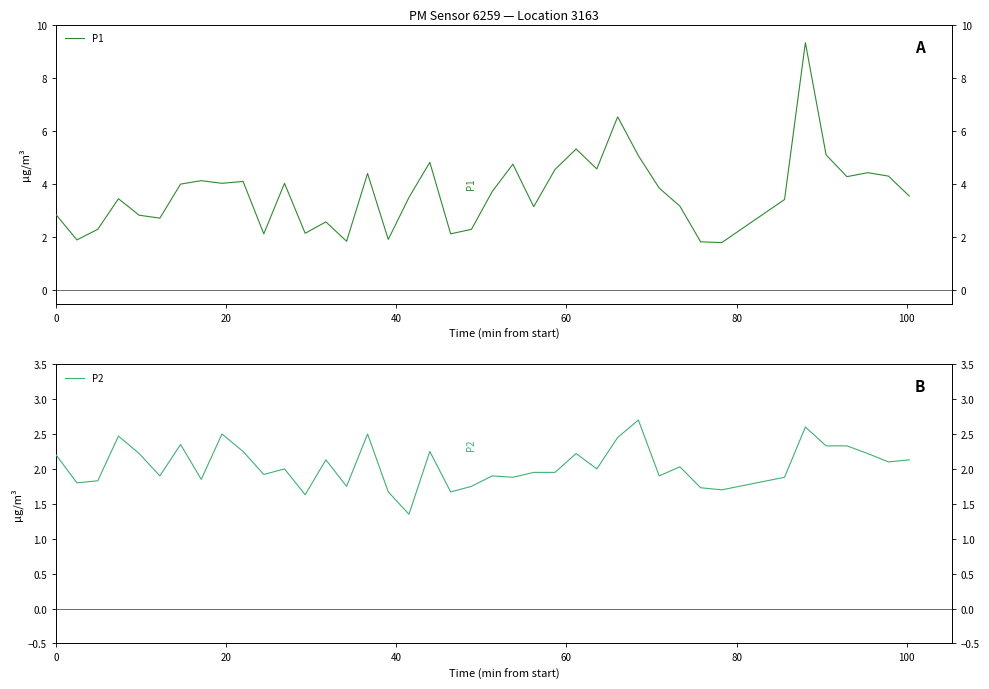

What is the average value of the P2 series?

2.0